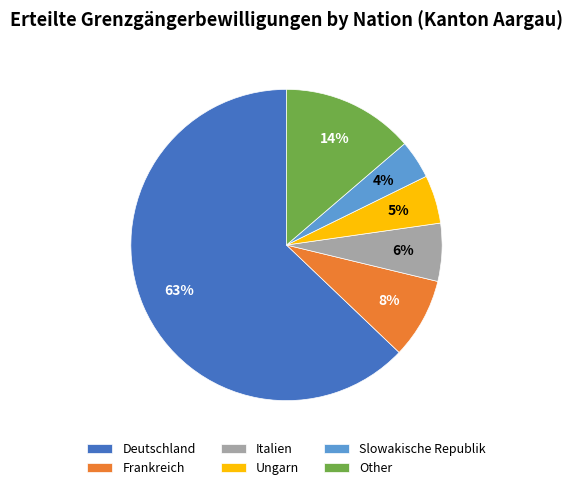

What is the largest slice in the pie chart?

Deutschland